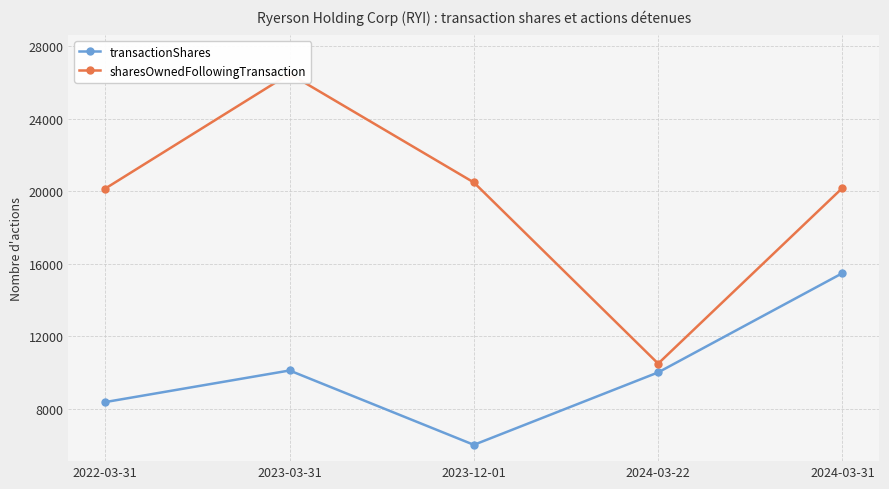

What are all the series names shown in the legend?

transactionShares, sharesOwnedFollowingTransaction